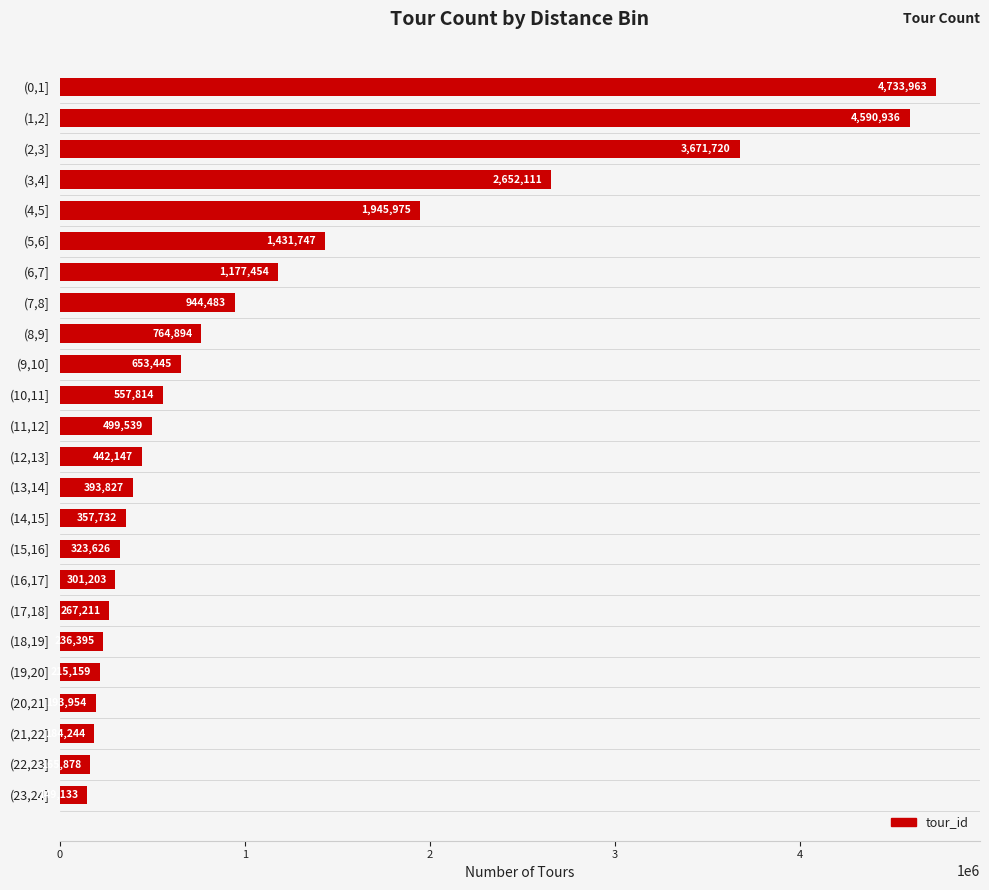

Count the number of categories in the chart.

24